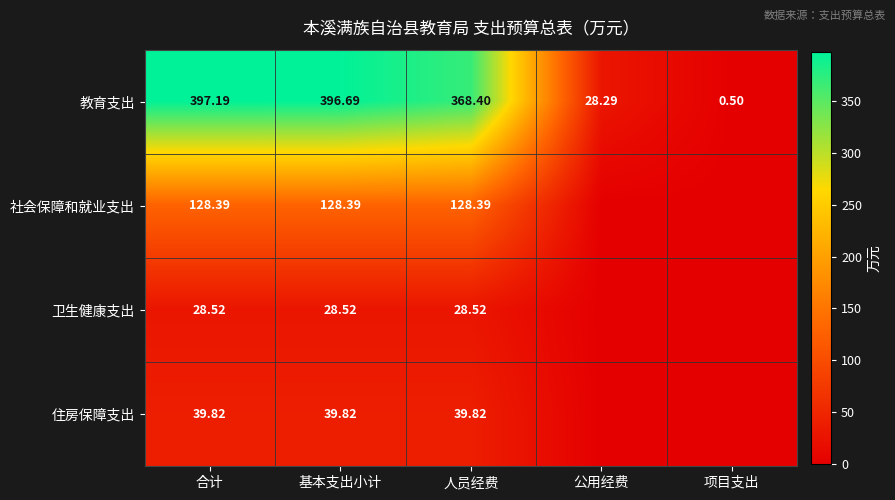

Is it true that 社会保障和就业支出 equals 179.1 at 基本支出小计?

False